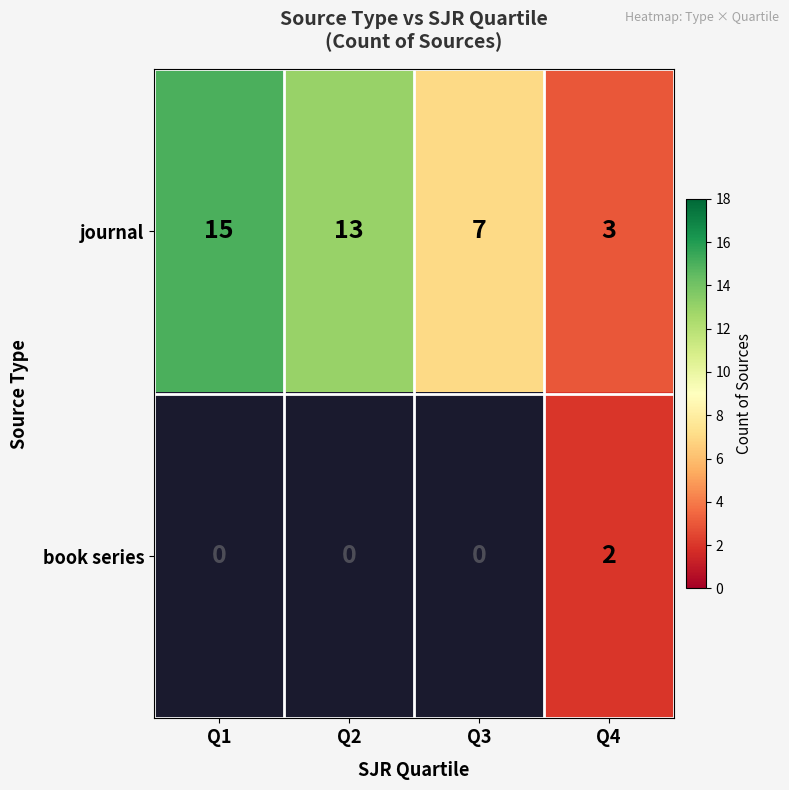

The value of journal at Q4 is 5. True or false?

False